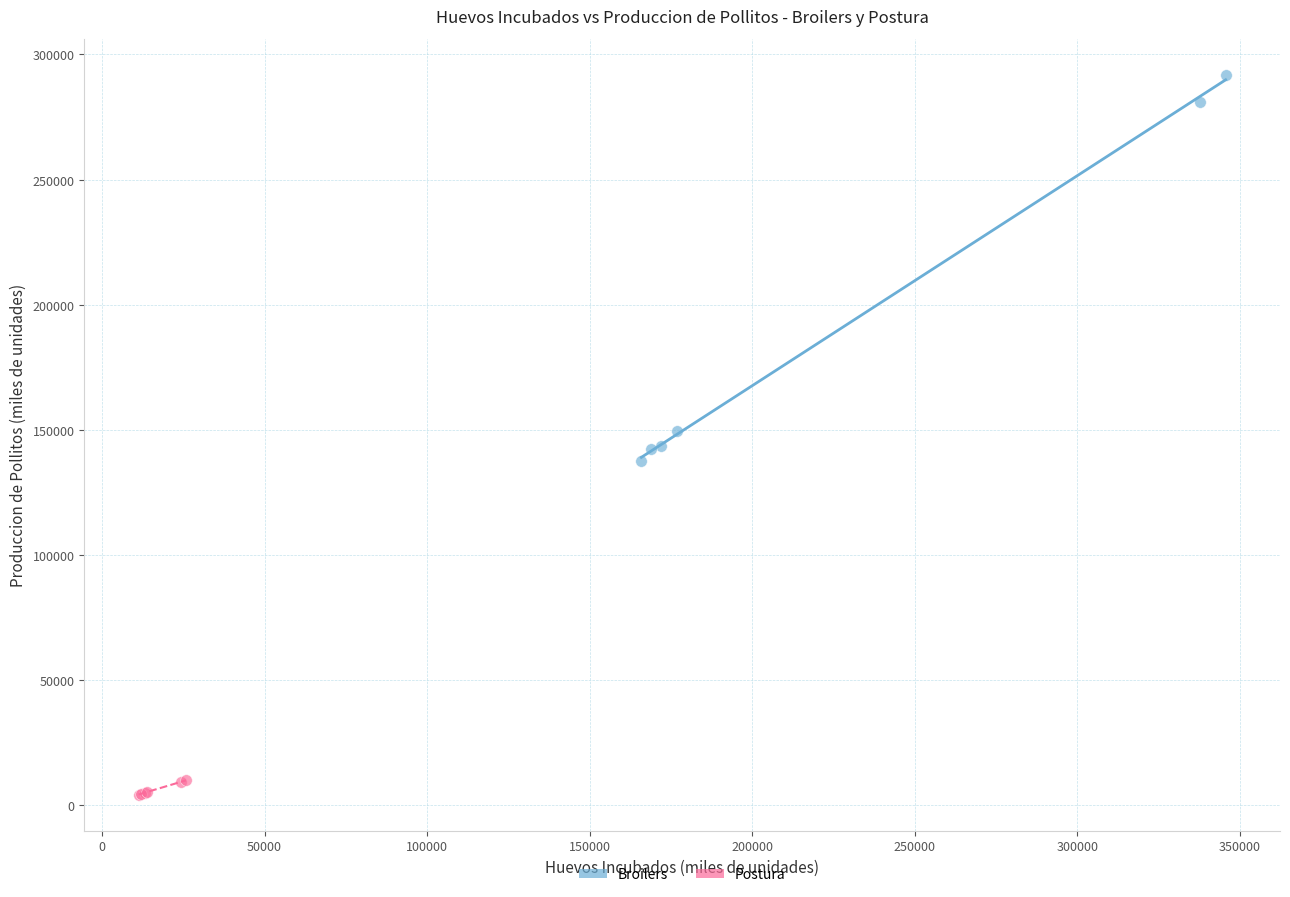

Which series reaches the minimum Y coordinate?

Postura